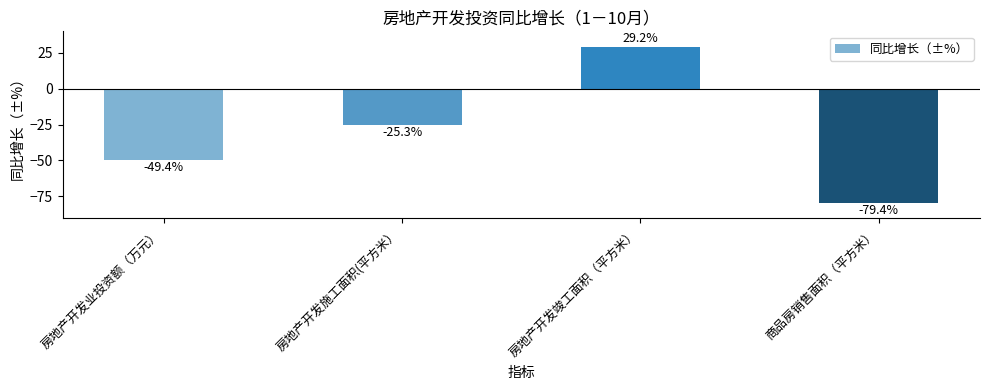

Count the number of values greater than -25.

1